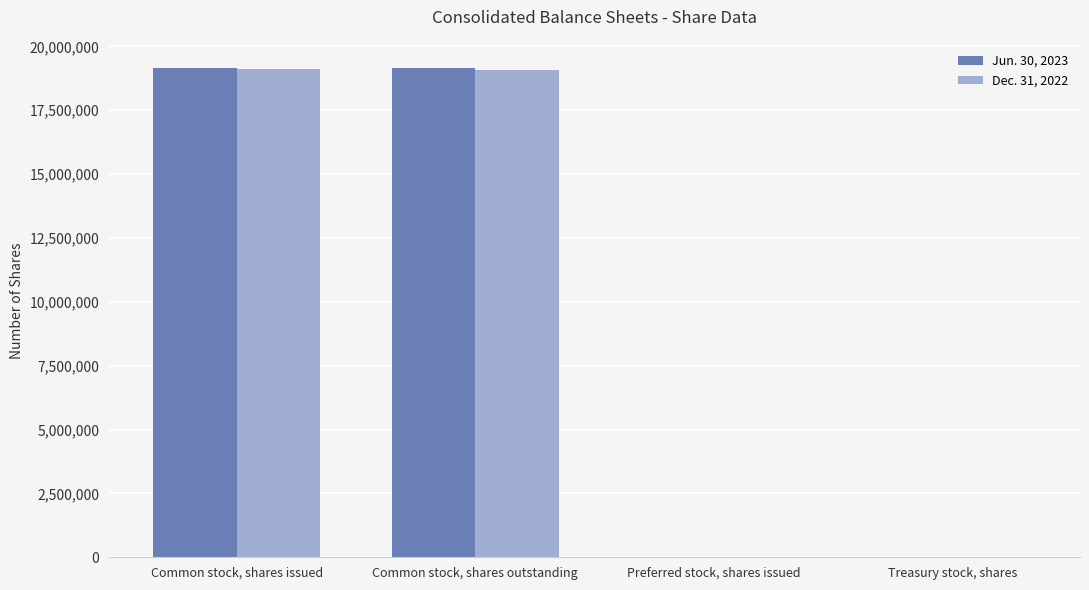

What are all the series names shown in the legend?

Jun. 30, 2023, Dec. 31, 2022